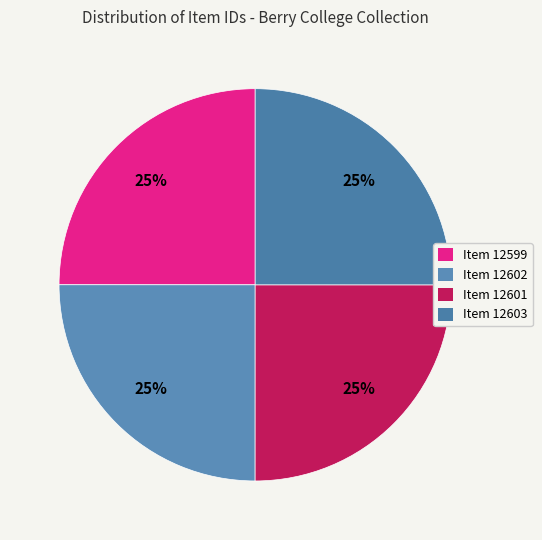

Count the number of slices in the pie.

4